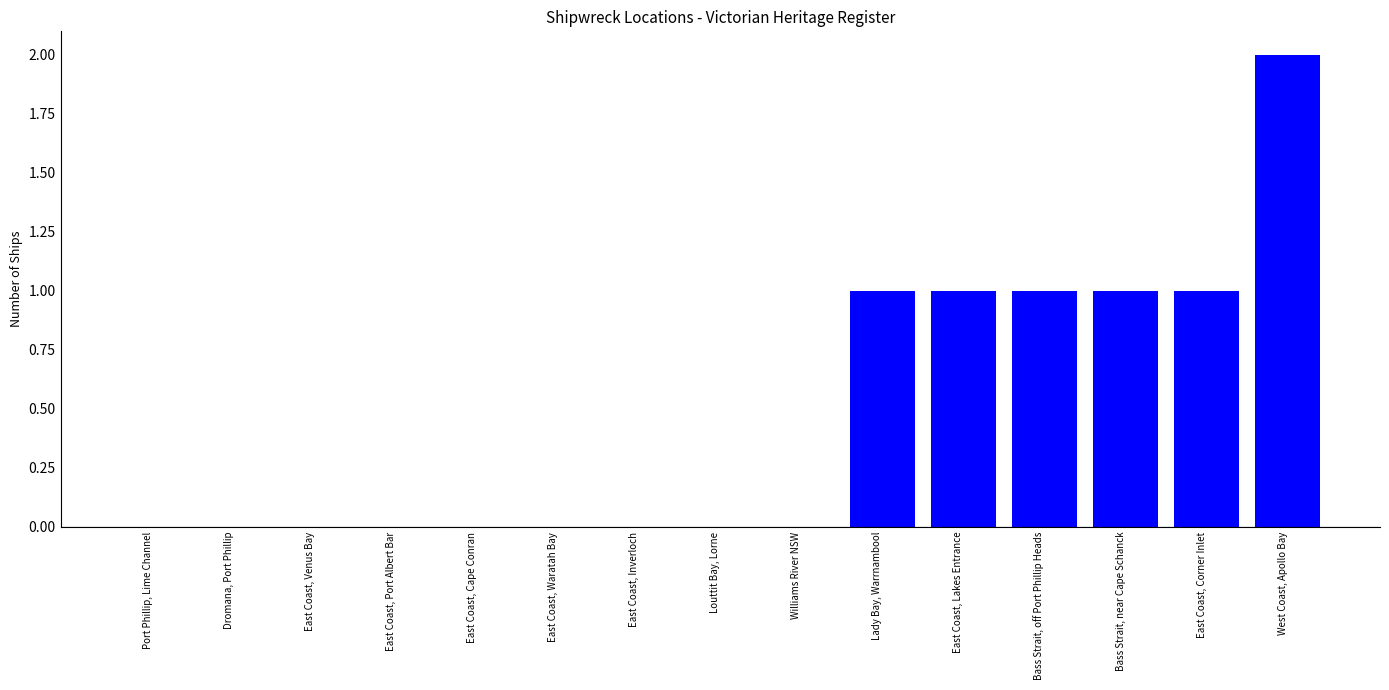

The value at East Coast, Port Albert Bar is 0. True or false?

True